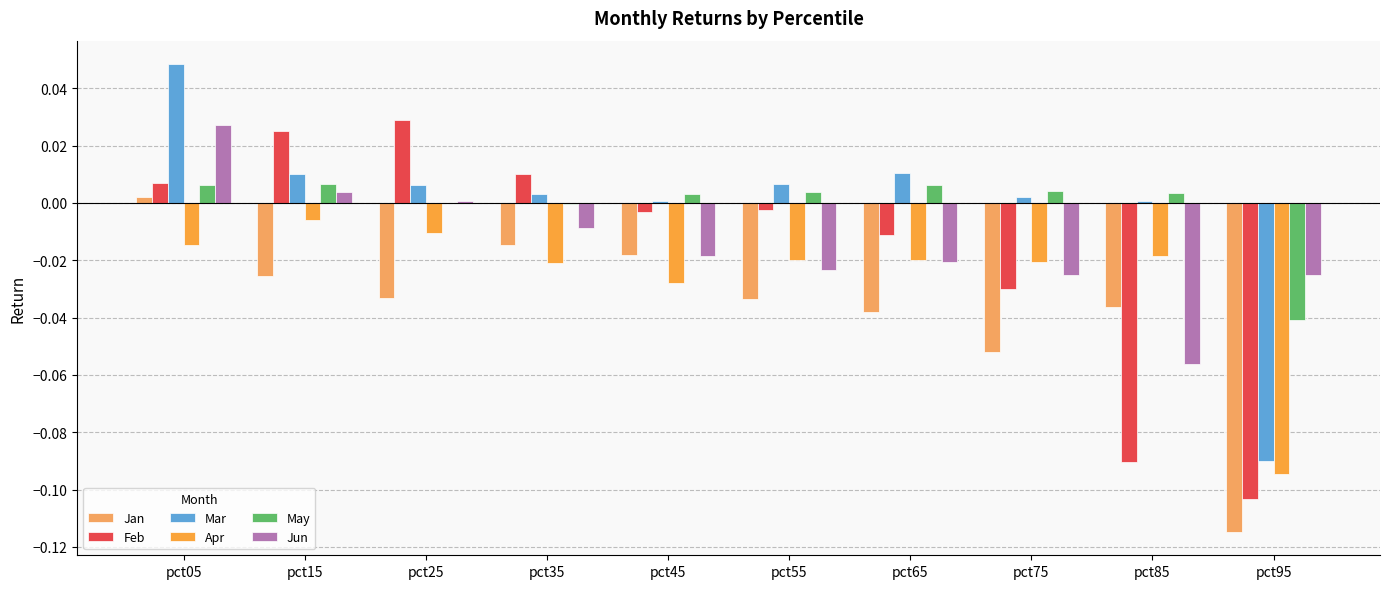

The Apr series shows -0.0 at pct85. True or false?

True